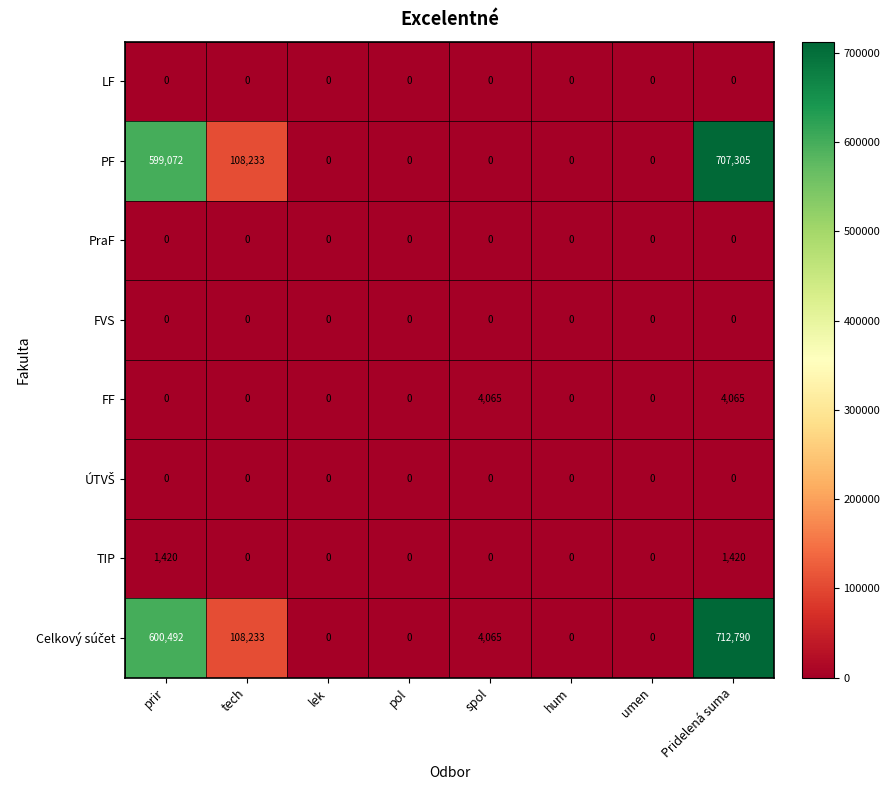

What is the spread (max minus min) of values at tech?

108233